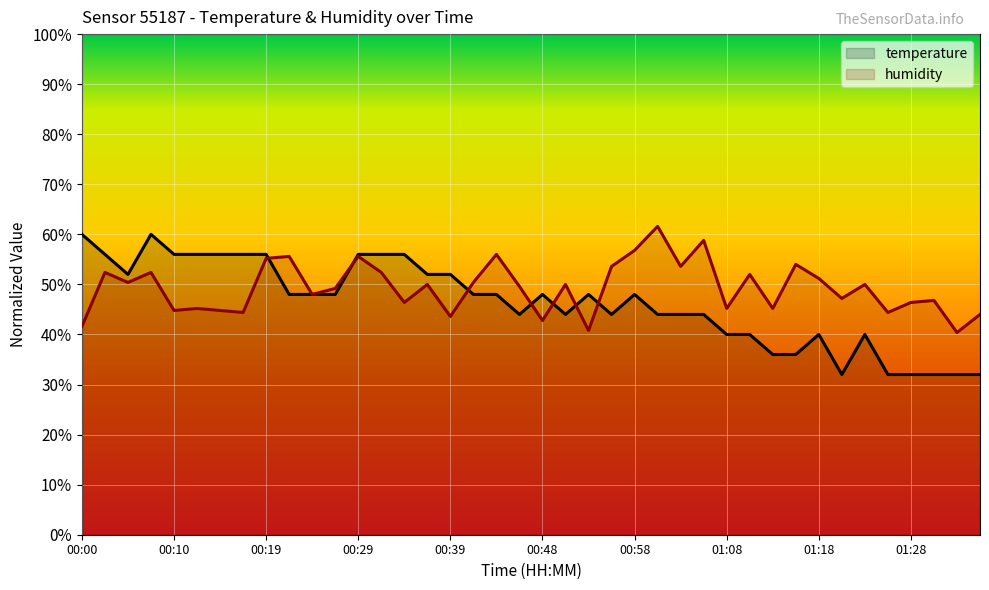

How many interior local peaks does the humidity series have?

14